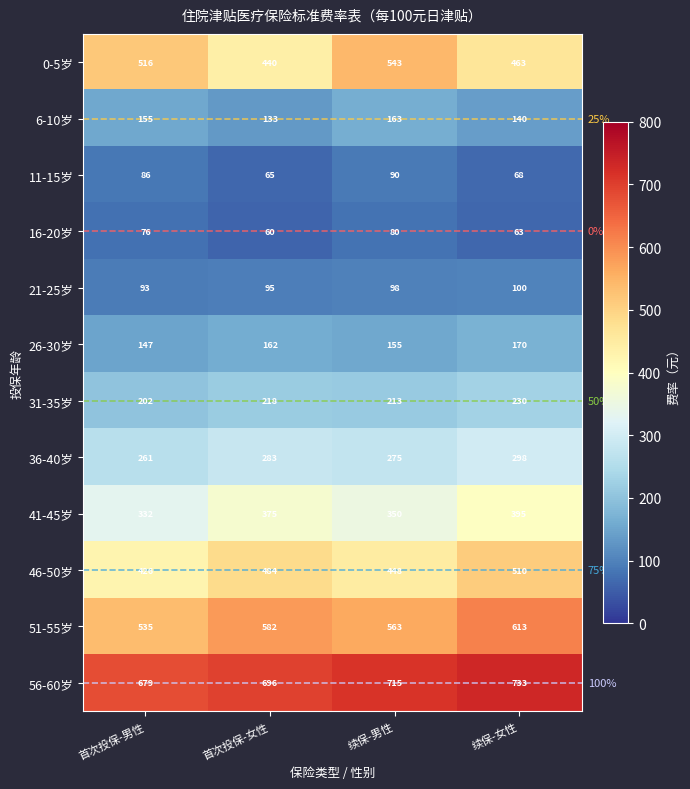

What is the total value across all series at 首次投保-男性?

3508